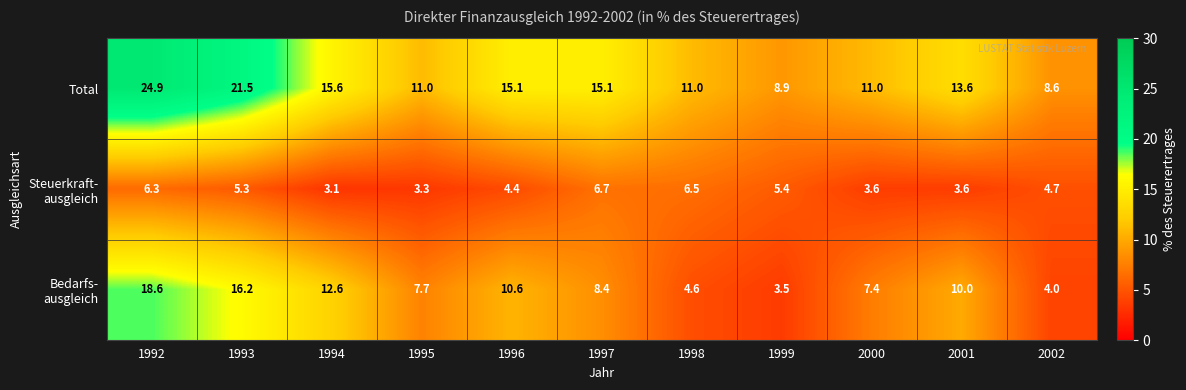

True or false: Total has a value of 11.0 at 1995.

True